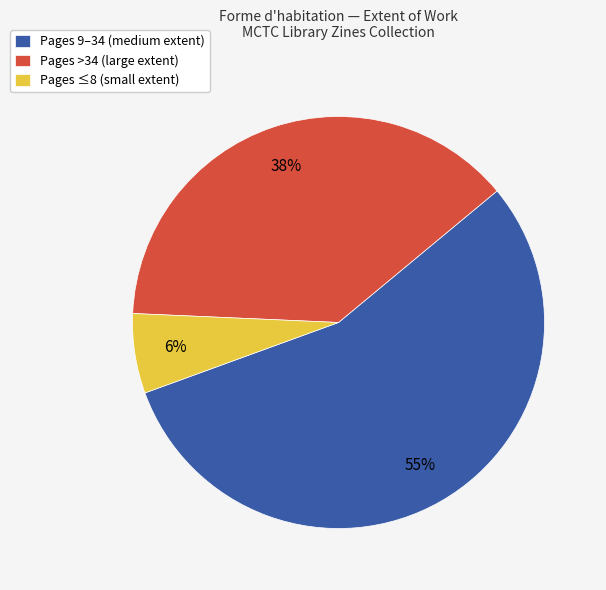

To the nearest percent, what portion does Pages >34 (large extent) represent?

38%